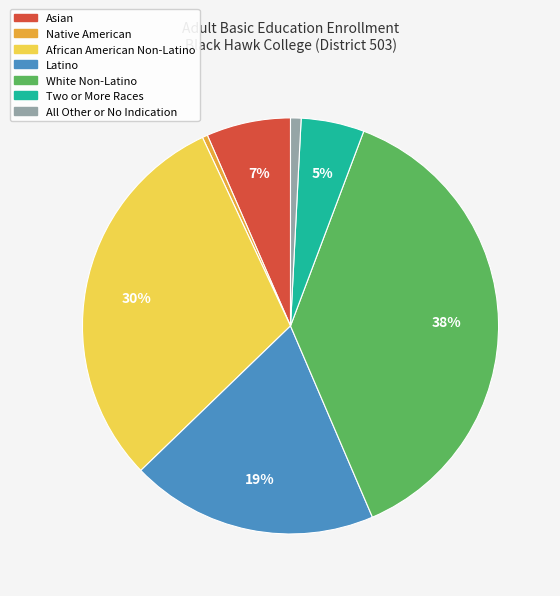

To the nearest percent, what is the average slice percentage?

14%